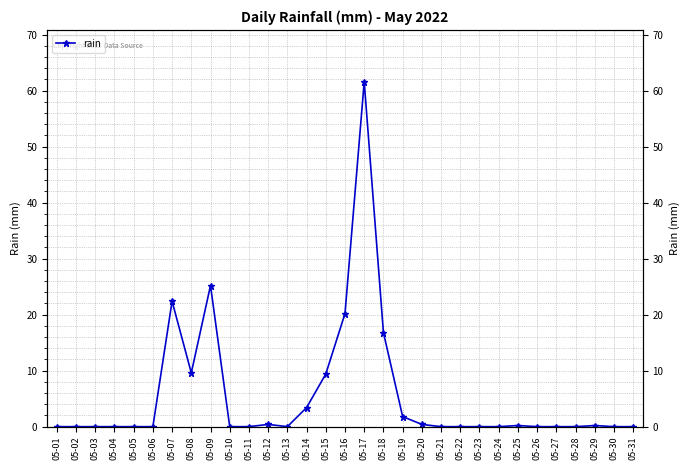

Reading left to right, extract all data points from this chart.

05-01=0.0	05-02=0.0	05-03=0.0	05-04=0.0	05-05=0.0	05-06=0.0	05-07=22.4	05-08=9.6	05-09=25.2	05-10=0.0	05-11=0.0	05-12=0.4	05-13=0.0	05-14=3.4	05-15=9.4	05-16=20.2	05-17=61.6	05-18=16.8	05-19=1.8	05-20=0.4	05-21=0.0	05-22=0.0	05-23=0.0	05-24=0.0	05-25=0.2	05-26=0.0	05-27=0.0	05-28=0.0	05-29=0.2	05-30=0.0	05-31=0.0